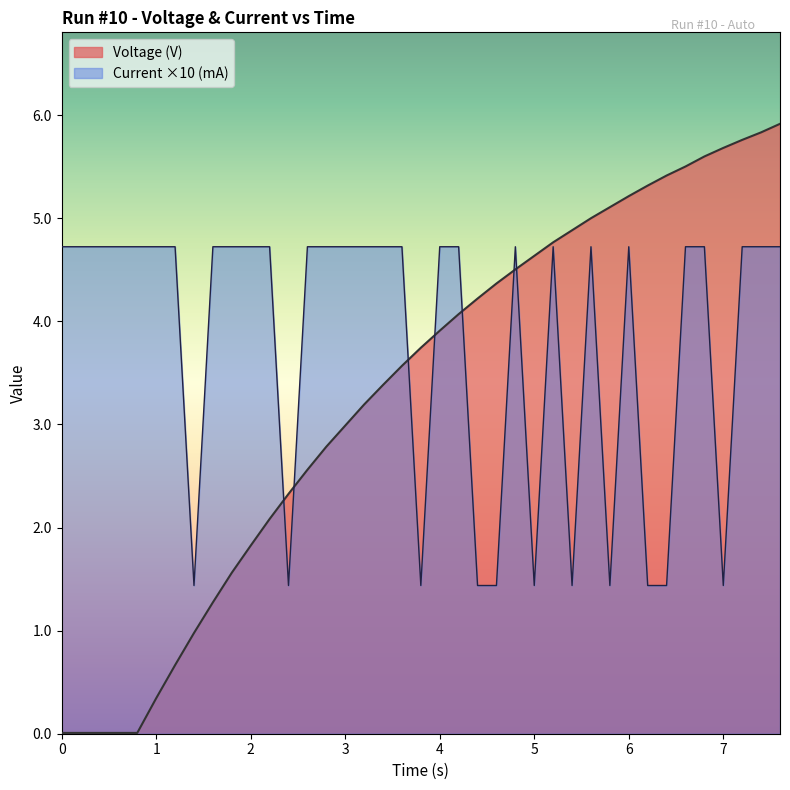

Rank the series by their maximum value, from lowest to highest.

Current ×10 (mA), Voltage (V)